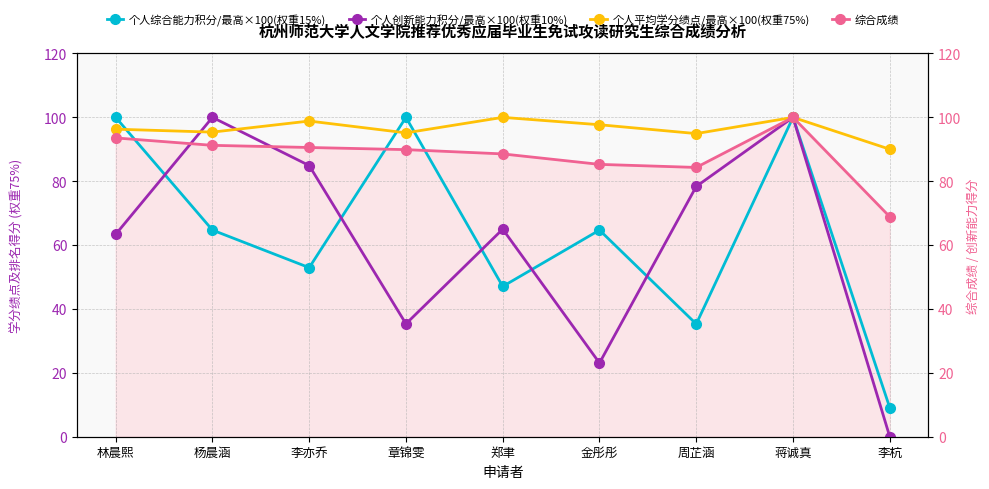

Between which two adjacent categories do 综合成绩 and 个人创新能力积分/最高×100(权重10%) first intersect?

林晨熙 and 杨晨涵